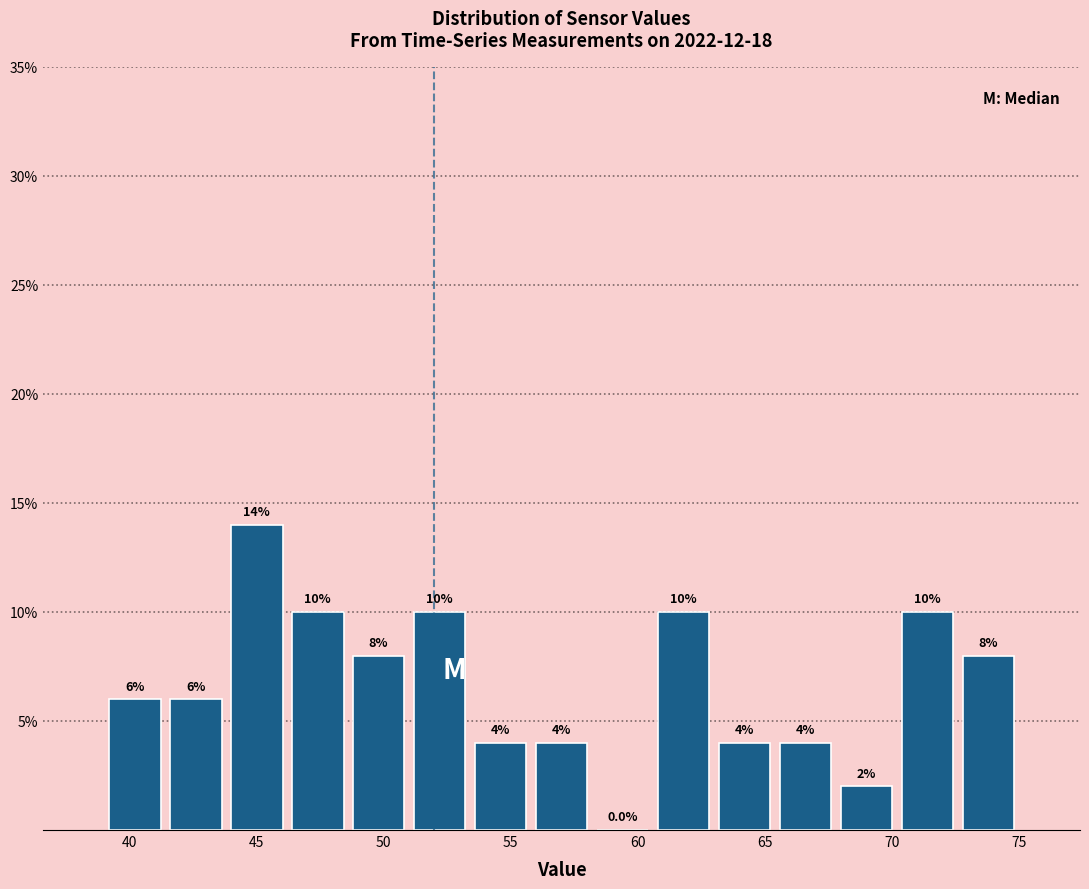

Over which range of the x-axis is the bar tallest?

43.8 to 46.2